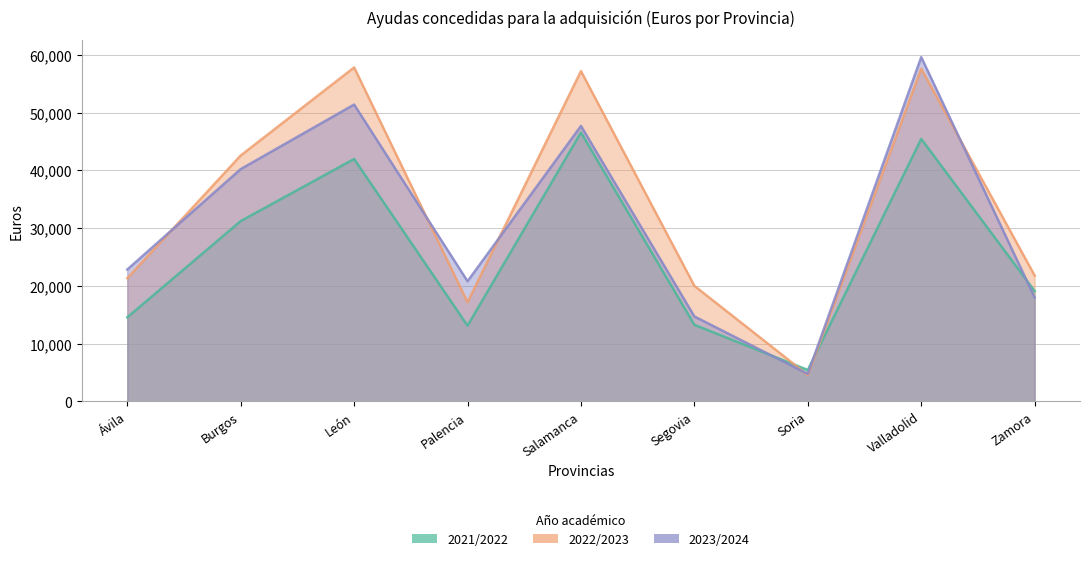

After their last crossing, which series has the higher values: 2022/2023 or 2023/2024?

2022/2023